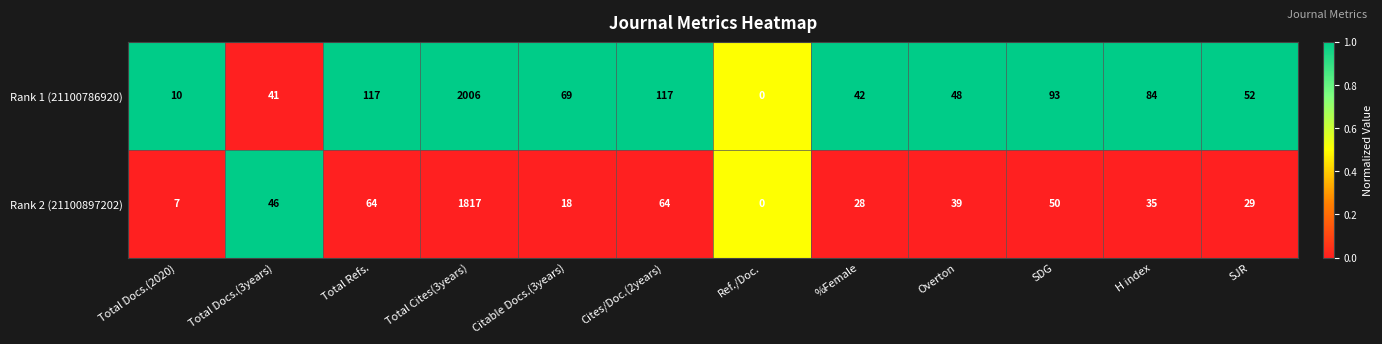

At which label does Rank 1 (21100786920) first exceed 69?

Total Refs.